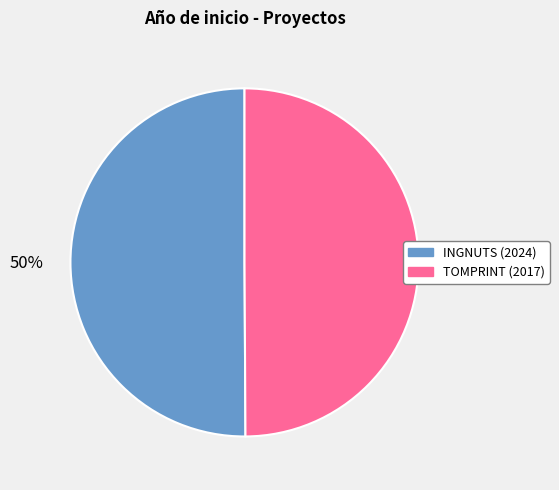

To the nearest percent, what is the average slice percentage?

50%